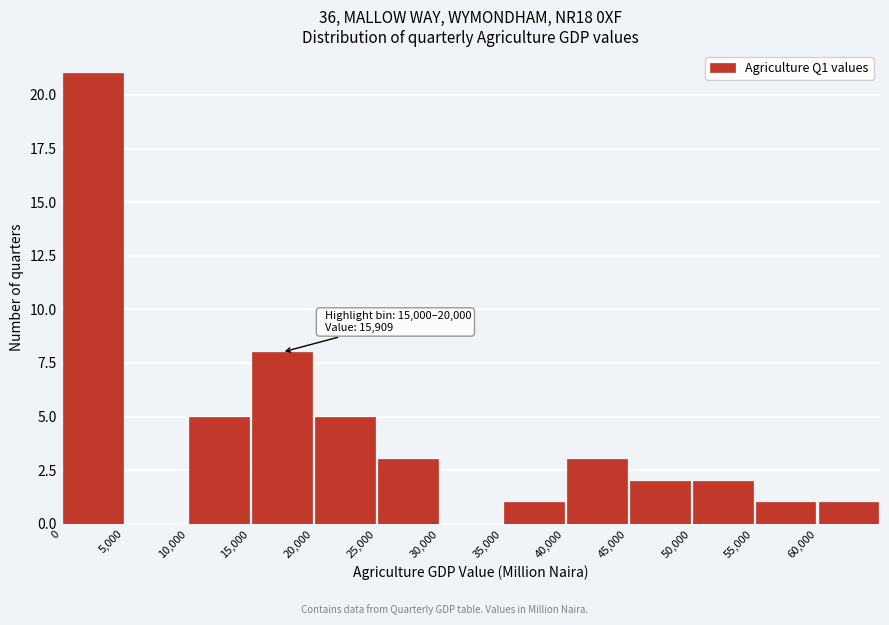

Over which range of the x-axis is the bar tallest?

0 to 5000